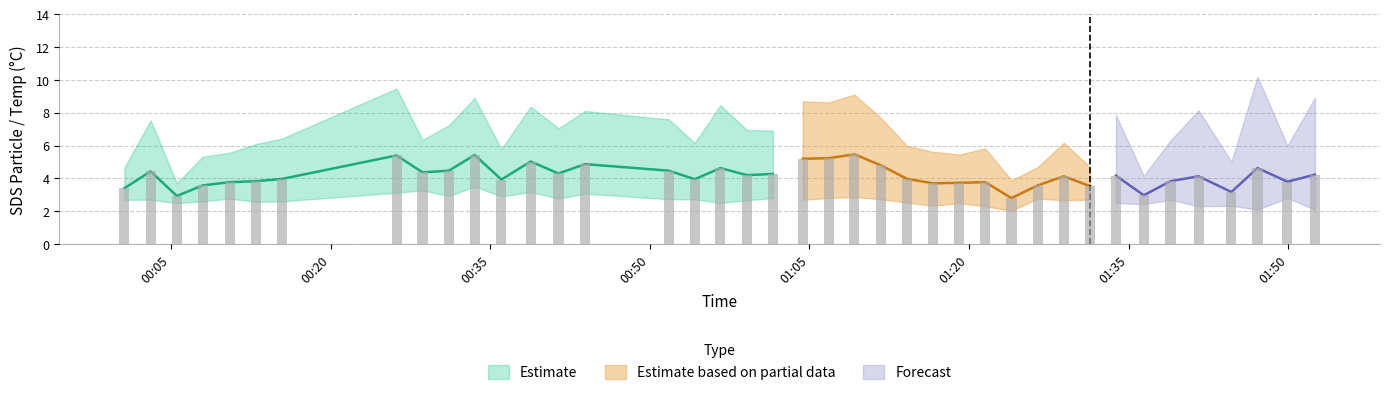

Reading left to right, extract all data points from this chart.

SDS_P1: 2022/11/11 00:00:37=3.4	2022/11/11 00:03:05=4.4	2022/11/11 00:05:33=2.9	2022/11/11 00:07:58=3.6	2022/11/11 00:10:31=3.8	2022/11/11 00:13:00=3.8	2022/11/11 00:15:27=4.0	2022/11/11 00:26:12=5.4	2022/11/11 00:28:38=4.4	2022/11/11 00:31:07=4.5	2022/11/11 00:33:32=5.4	2022/11/11 00:36:03=3.9	2022/11/11 00:38:48=5.0	2022/11/11 00:41:25=4.3	2022/11/11 00:43:54=4.9	2022/11/11 00:51:47=4.5	2022/11/11 00:54:13=4.0	2022/11/11 00:56:38=4.6	2022/11/11 00:59:07=4.2	2022/11/11 01:01:34=4.3	2022/11/11 01:04:22=5.2	2022/11/11 01:06:48=5.2	2022/11/11 01:09:13=5.5	2022/11/11 01:11:42=4.8	2022/11/11 01:14:10=4.0	2022/11/11 01:16:37=3.7	2022/11/11 01:19:05=3.7	2022/11/11 01:21:31=3.8	2022/11/11 01:23:59=2.8	2022/11/11 01:26:27=3.6	2022/11/11 01:28:54=4.1	2022/11/11 01:31:22=3.5	2022/11/11 01:33:48=4.2	2022/11/11 01:36:25=3.0	2022/11/11 01:38:56=3.8	2022/11/11 01:41:34=4.1	2022/11/11 01:44:39=3.2	2022/11/11 01:47:06=4.6	2022/11/11 01:49:55=3.8	2022/11/11 01:52:30=4.2
SDS_P2: 2022/11/11 00:00:37=2.7	2022/11/11 00:03:05=2.7	2022/11/11 00:05:33=2.5	2022/11/11 00:07:58=2.6	2022/11/11 00:10:31=2.8	2022/11/11 00:13:00=2.6	2022/11/11 00:15:27=2.6	2022/11/11 00:26:12=3.1	2022/11/11 00:28:38=3.3	2022/11/11 00:31:07=2.9	2022/11/11 00:33:32=3.5	2022/11/11 00:36:03=2.9	2022/11/11 00:38:48=3.2	2022/11/11 00:41:25=2.8	2022/11/11 00:43:54=3.1	2022/11/11 00:51:47=2.7	2022/11/11 00:54:13=2.7	2022/11/11 00:56:38=2.5	2022/11/11 00:59:07=2.7	2022/11/11 01:01:34=2.8	2022/11/11 01:04:22=2.7	2022/11/11 01:06:48=2.8	2022/11/11 01:09:13=2.9	2022/11/11 01:11:42=2.7	2022/11/11 01:14:10=2.5	2022/11/11 01:16:37=2.3	2022/11/11 01:19:05=2.5	2022/11/11 01:21:31=2.3	2022/11/11 01:23:59=2.0	2022/11/11 01:26:27=2.8	2022/11/11 01:28:54=2.7	2022/11/11 01:31:22=2.7	2022/11/11 01:33:48=2.5	2022/11/11 01:36:25=2.4	2022/11/11 01:38:56=2.7	2022/11/11 01:41:34=2.3	2022/11/11 01:44:39=2.3	2022/11/11 01:47:06=2.1	2022/11/11 01:49:55=2.8	2022/11/11 01:52:30=2.1
Temp: 2022/11/11 00:00:37=10.8	2022/11/11 00:03:05=10.7	2022/11/11 00:05:33=10.7	2022/11/11 00:07:58=10.7	2022/11/11 00:10:31=10.7	2022/11/11 00:13:00=10.7	2022/11/11 00:15:27=10.7	2022/11/11 00:26:12=10.6	2022/11/11 00:28:38=10.7	2022/11/11 00:31:07=10.6	2022/11/11 00:33:32=10.6	2022/11/11 00:36:03=10.6	2022/11/11 00:38:48=10.6	2022/11/11 00:41:25=10.6	2022/11/11 00:43:54=10.6	2022/11/11 00:51:47=10.6	2022/11/11 00:54:13=10.6	2022/11/11 00:56:38=10.6	2022/11/11 00:59:07=10.5	2022/11/11 01:01:34=10.5	2022/11/11 01:04:22=10.5	2022/11/11 01:06:48=10.5	2022/11/11 01:09:13=10.5	2022/11/11 01:11:42=10.4	2022/11/11 01:14:10=10.4	2022/11/11 01:16:37=10.4	2022/11/11 01:19:05=10.4	2022/11/11 01:21:31=10.4	2022/11/11 01:23:59=10.3	2022/11/11 01:26:27=10.3	2022/11/11 01:28:54=10.2	2022/11/11 01:31:22=10.3	2022/11/11 01:33:48=10.2	2022/11/11 01:36:25=10.2	2022/11/11 01:38:56=10.2	2022/11/11 01:41:34=10.2	2022/11/11 01:44:39=10.2	2022/11/11 01:47:06=10.2	2022/11/11 01:49:55=10.2	2022/11/11 01:52:30=10.2